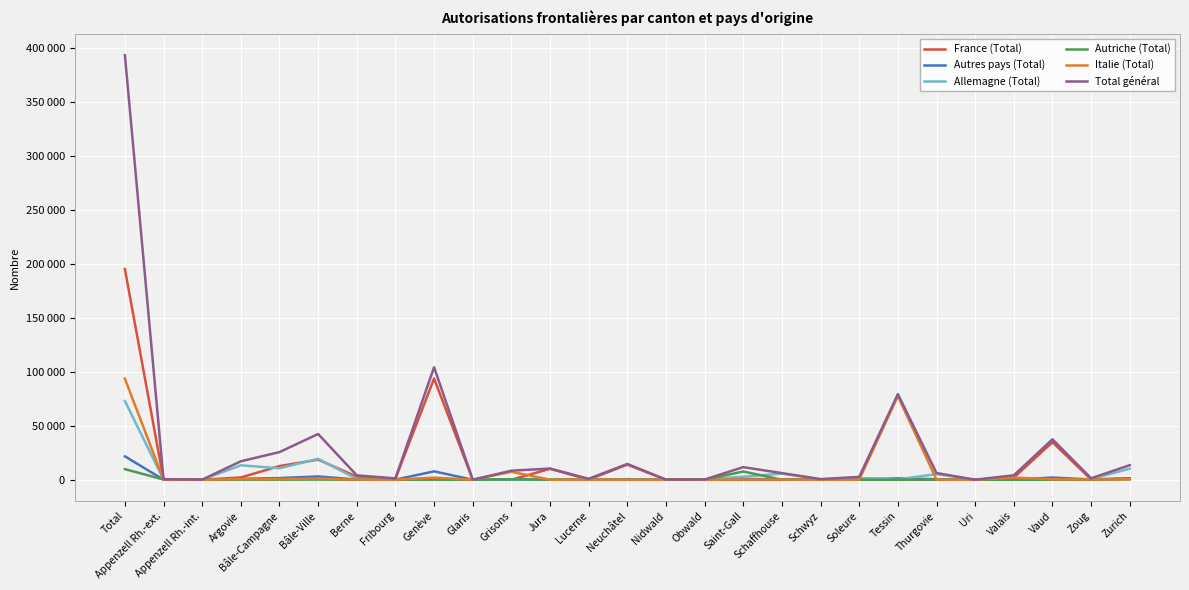

How many distinct data groups are displayed?

6